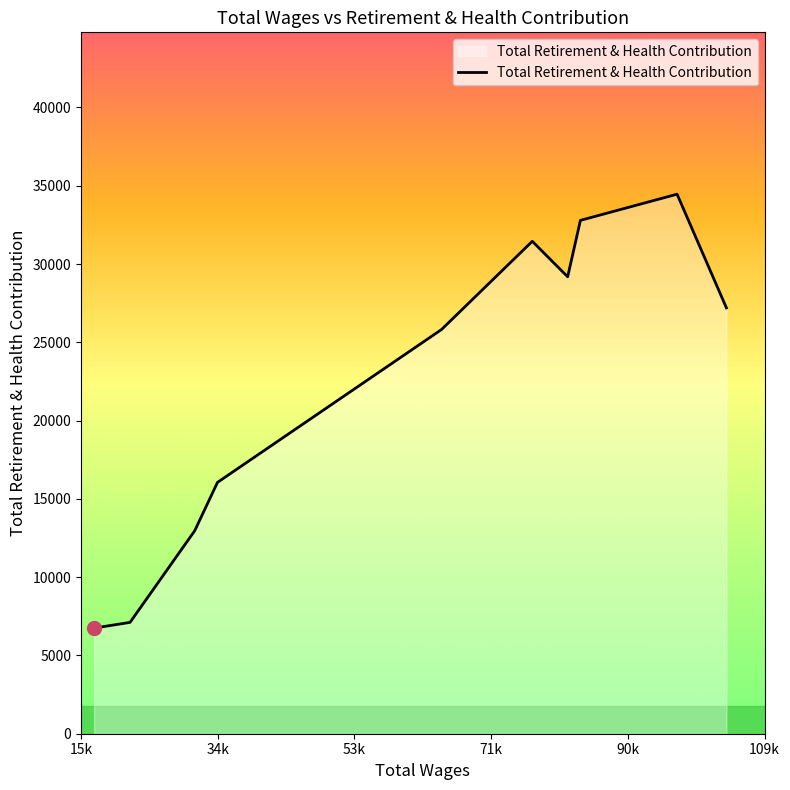

What is the difference between the maximum and minimum values?

27713